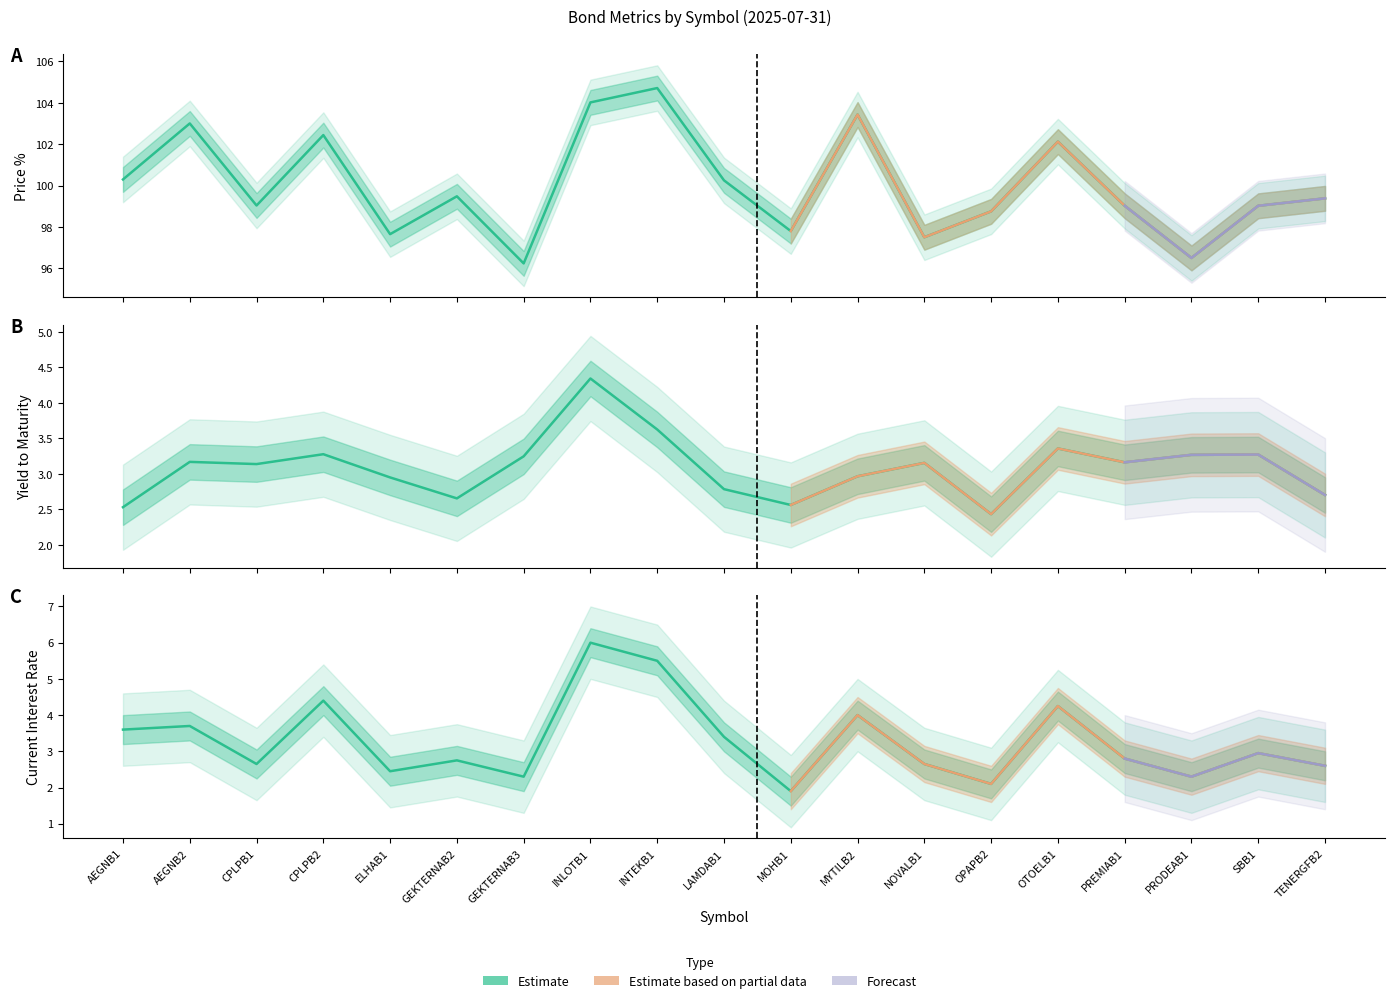

Rank the series at SBB1 from highest to lowest value.

Price %, Yield to Maturity, Current interest rate